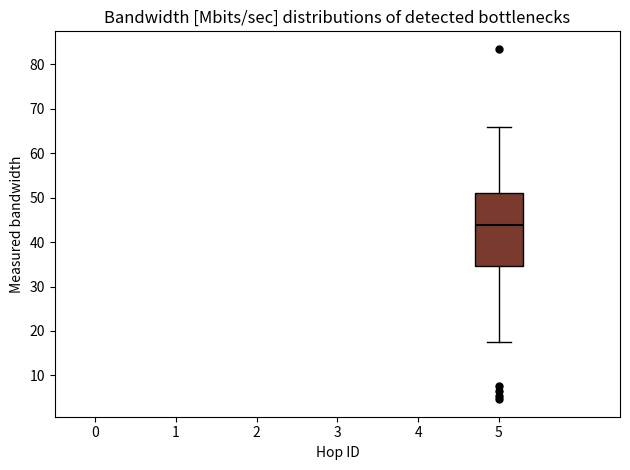

Read this box plot against the y-axis: the position of the median line, the range covered by the box, and the ends of both whiskers. The values are not printed on the chart, so give them approximately, as read against the axis.

median 44, box 35 to 51, whiskers 18 to 66